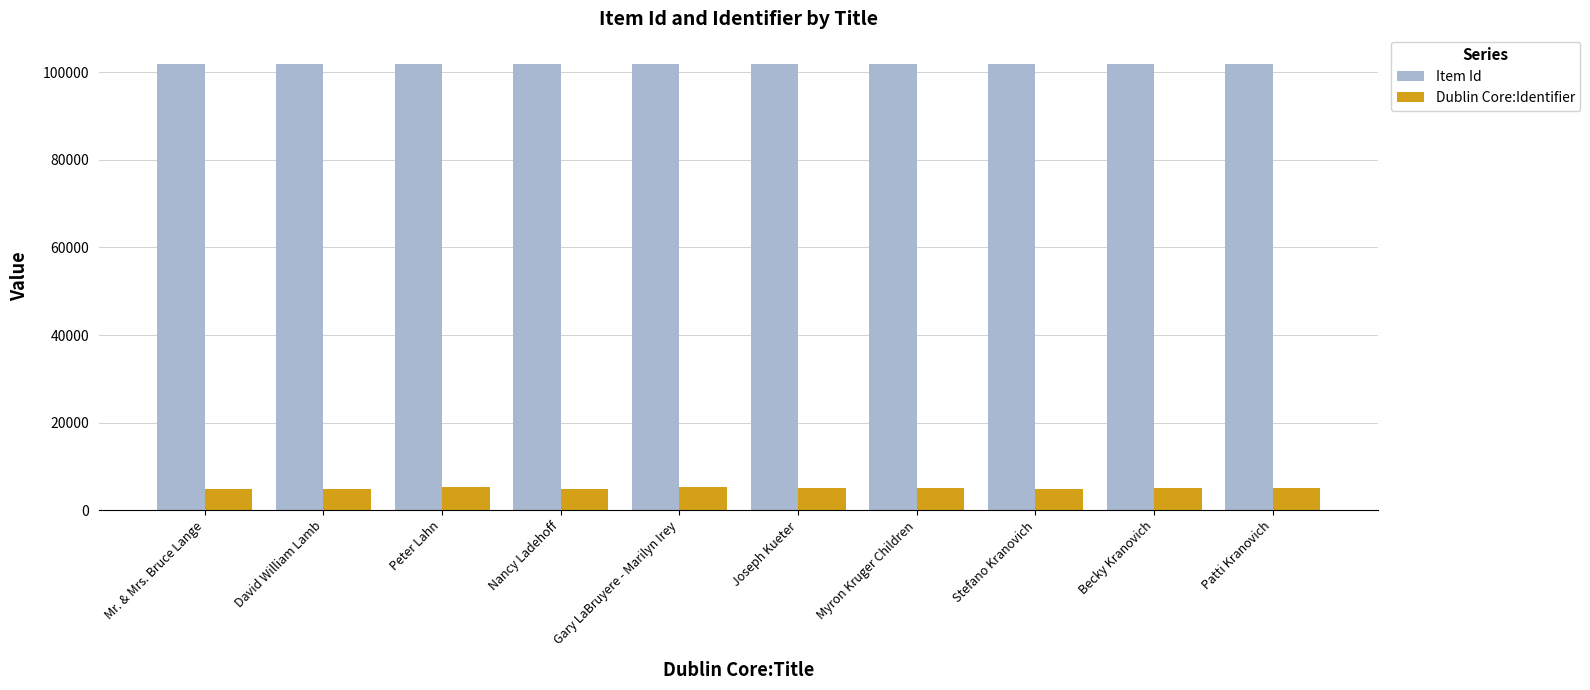

How many bars are there in each group?

2